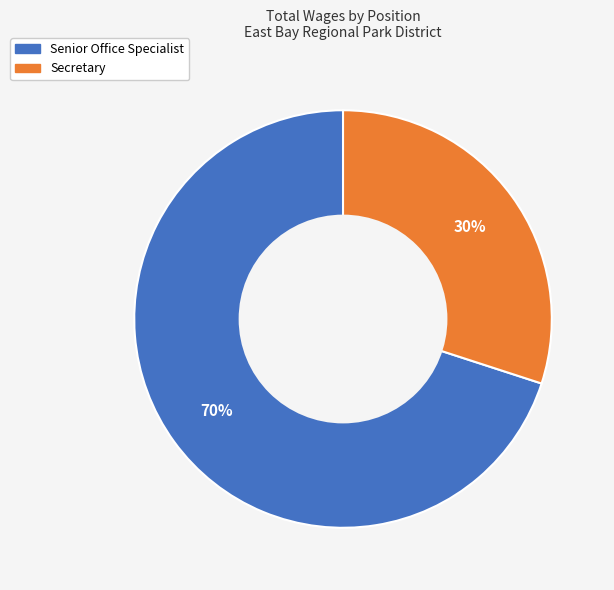

Rank the categories by value from lowest to highest.

Secretary, Senior Office Specialist